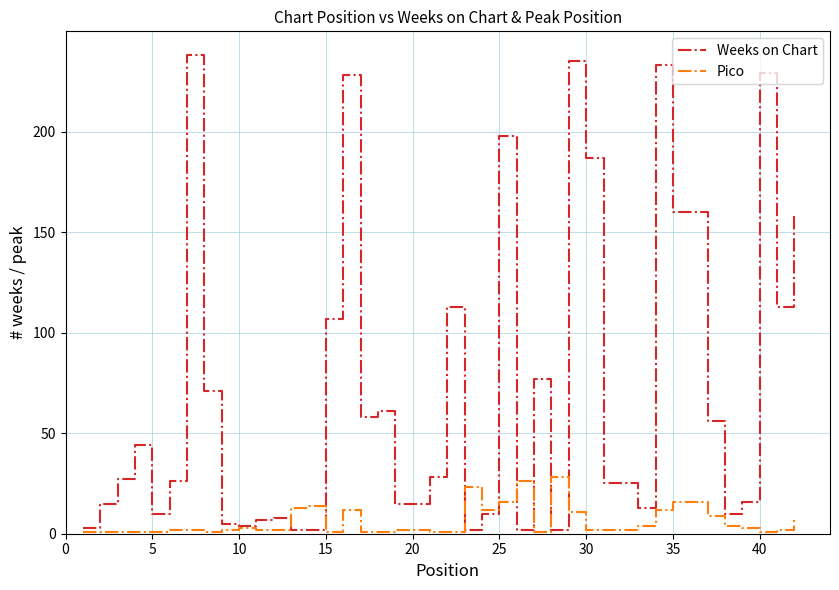

Which series ends up on top after the final intersection of Weeks on Chart and Pico?

Weeks on Chart